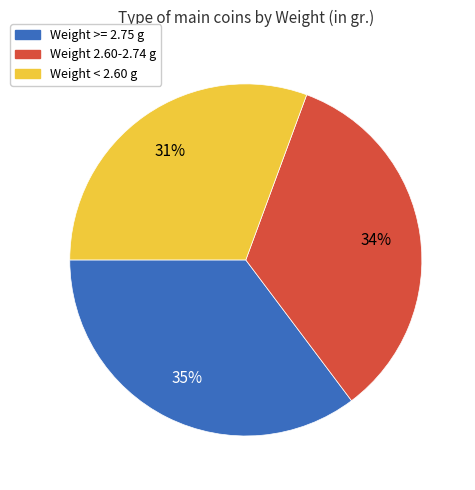

Is there any slice that represents more than half of the pie?

No